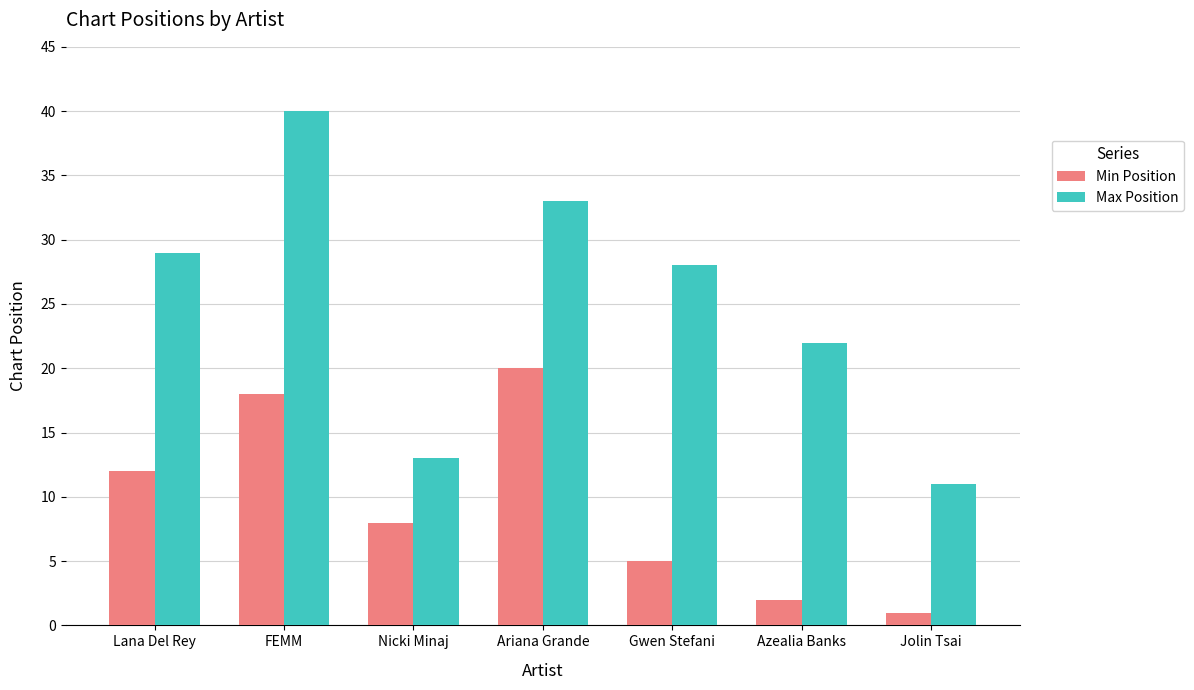

Which series has the largest range (max minus min)?

Max Position